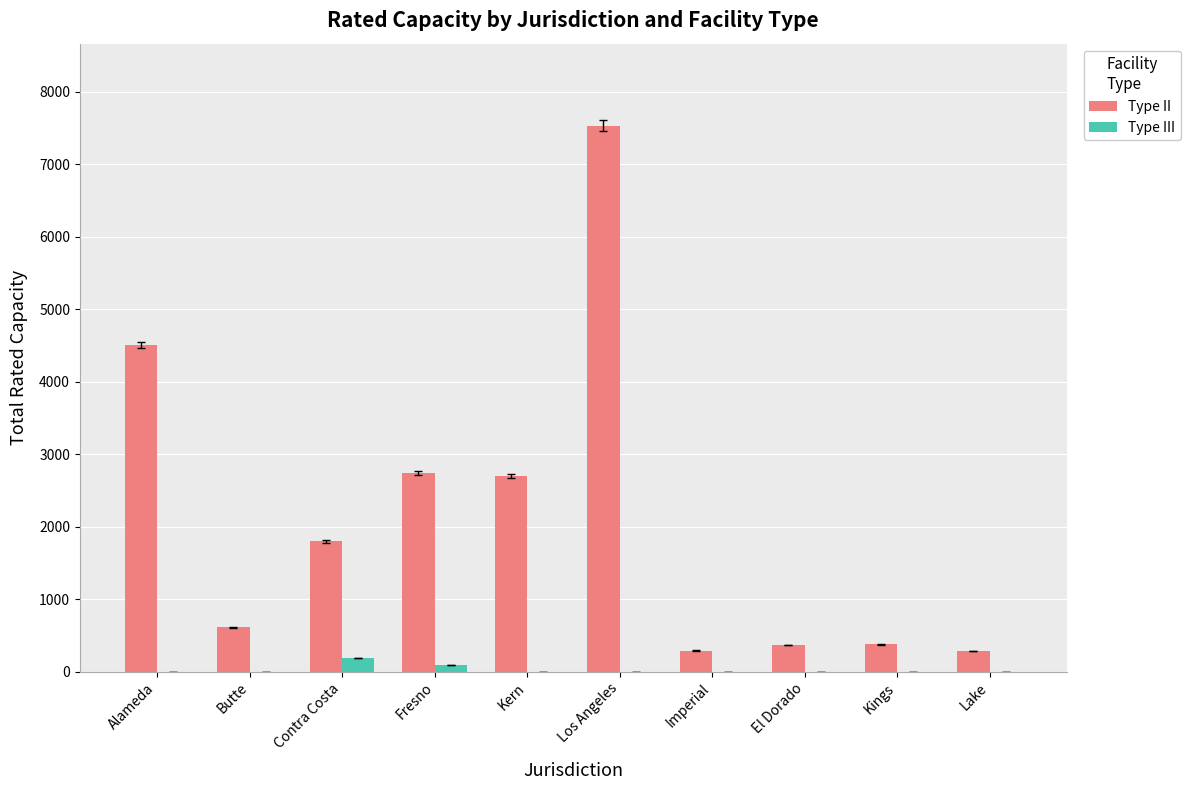

Is it true that Type II equals 422 at Contra Costa?

False